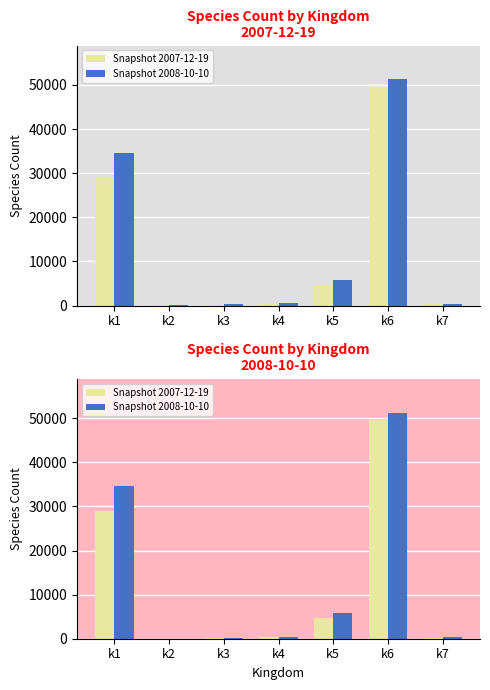

At k5, list the series in order from smallest to largest.

Snapshot 2007-12-19, Snapshot 2008-10-10